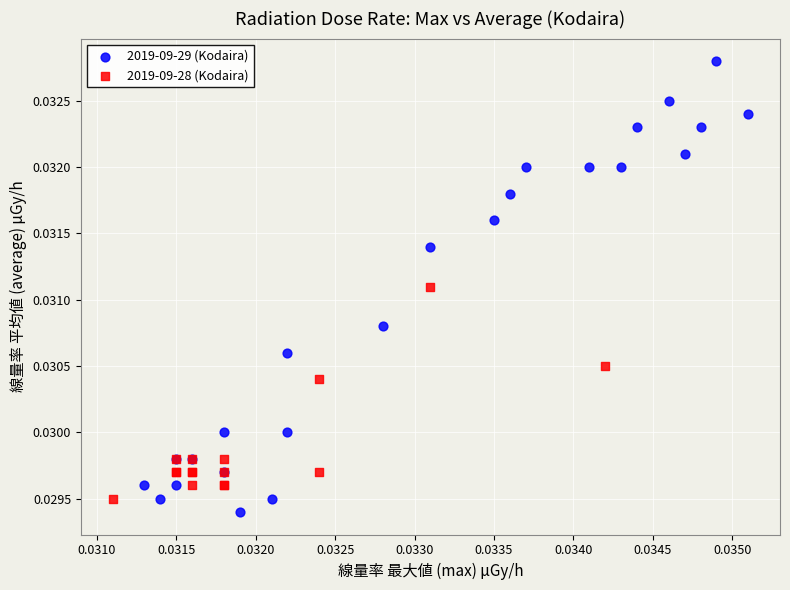

Which series contains the lowest Y value?

2019-09-29 (Kodaira)